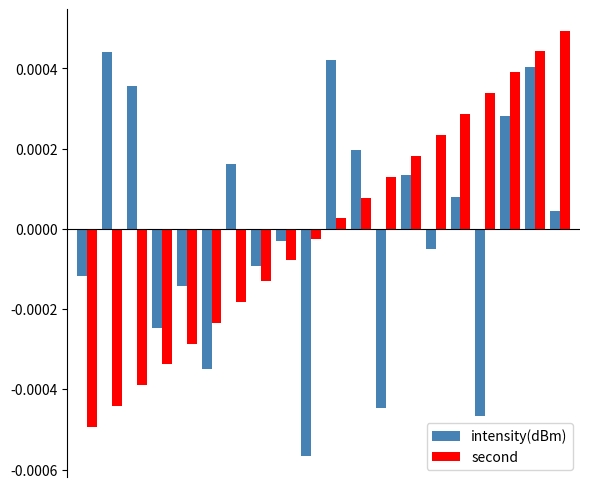

List the series in order of their peak value, highest first.

second, intensity(dBm)